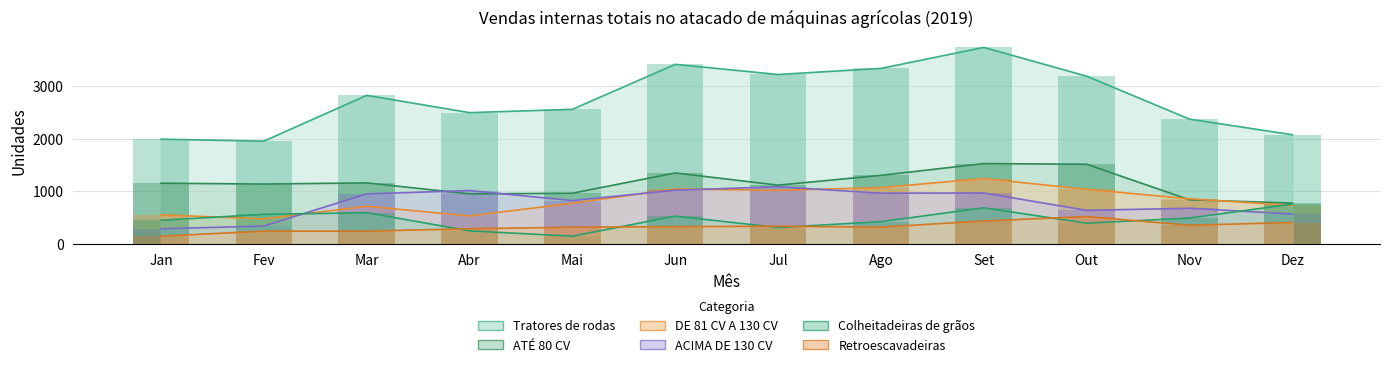

At how many categories does at least one series exceed 3450?

1